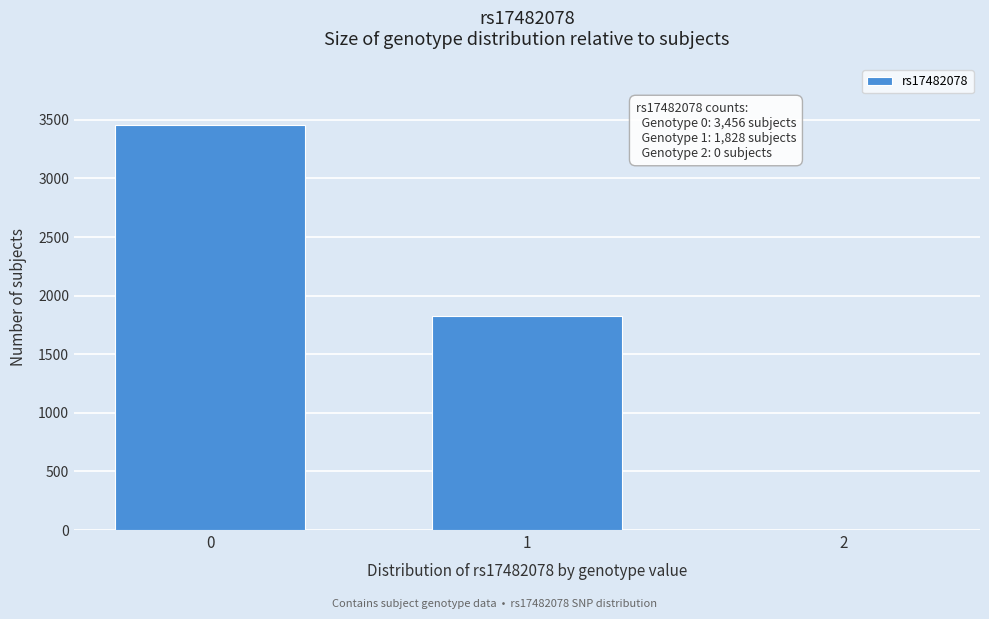

Reading left to right, transcribe all the data shown in this chart.

0=3456	1=1828	2=0